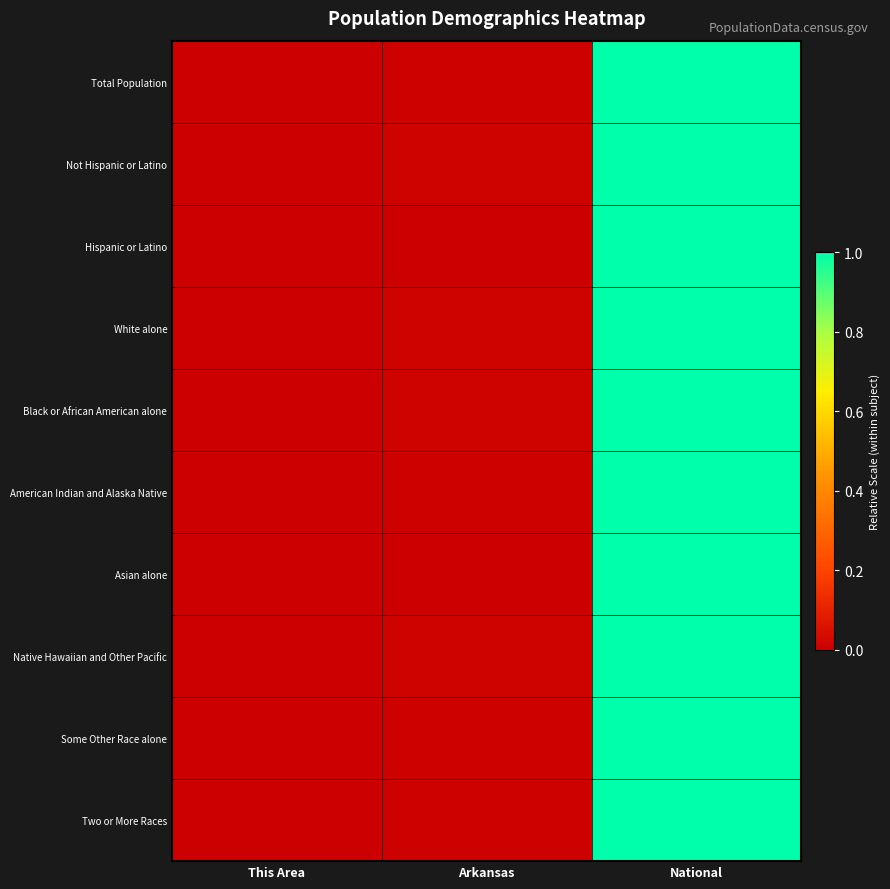

What is the greatest value displayed?

1.0